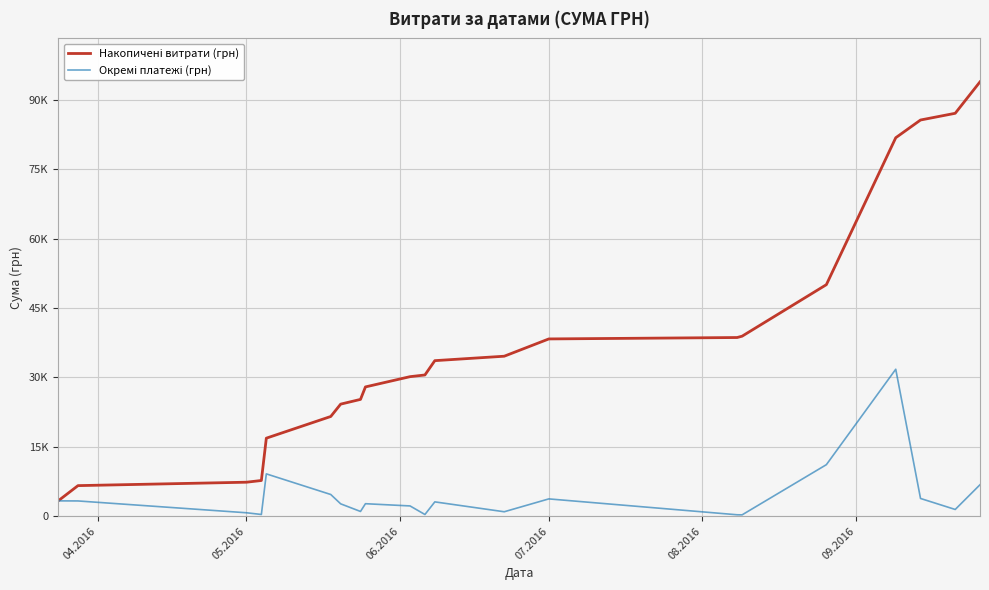

Does the chart display data point markers on the line(s)?

No